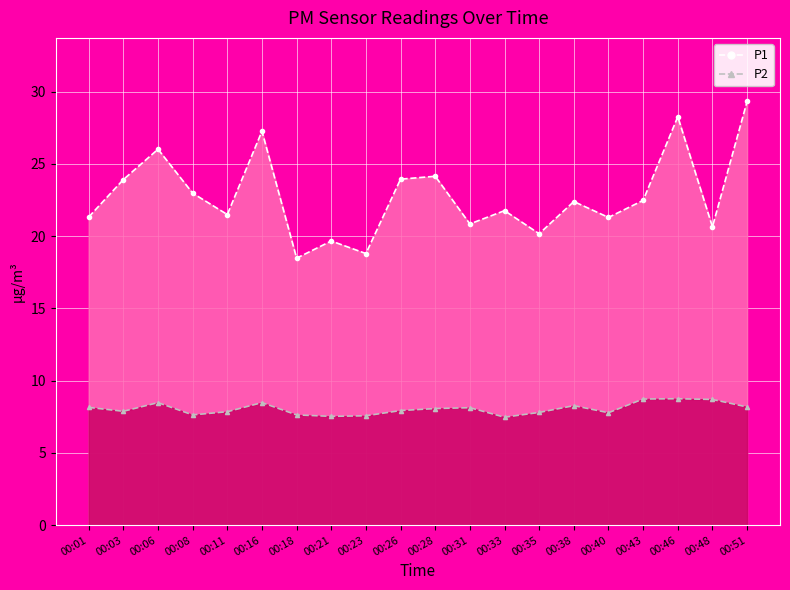

What is the difference between the maximum and second lowest values in the P1 series?

10.5